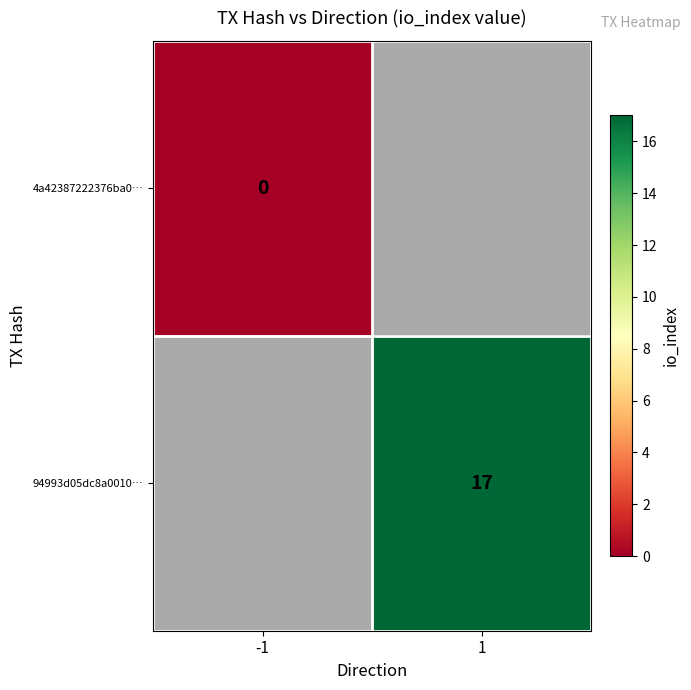

Count the number of categories in the chart.

2